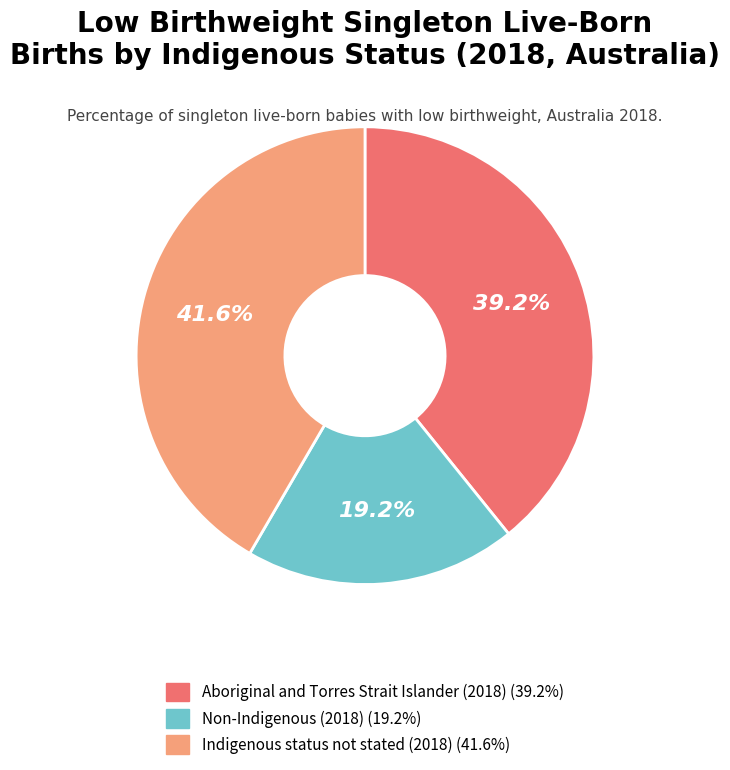

How much of the chart is everything except Non-Indigenous (2018)?

80.8%